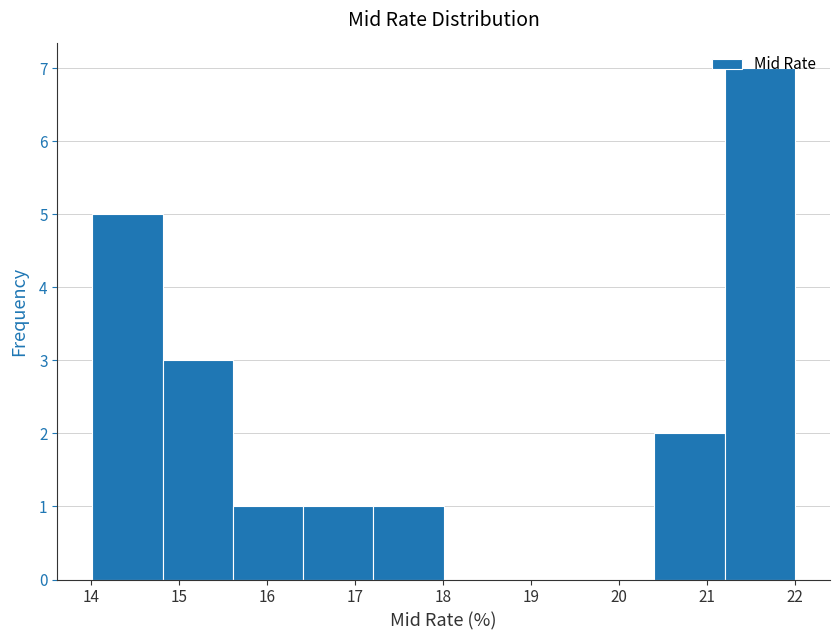

Reading left to right, transcribe this chart: for each bar, give the range it covers on the x-axis and its height. Neither the bar edges nor the heights are printed on the chart, so give them approximately, as read against the axes.

14.0 to 14.8: 5
14.8 to 15.6: 3
15.6 to 16.4: 1
16.4 to 17.2: 1
17.2 to 18.0: 1
18.0 to 18.8: 0
18.8 to 19.6: 0
19.6 to 20.4: 0
20.4 to 21.2: 2
21.2 to 22.0: 7